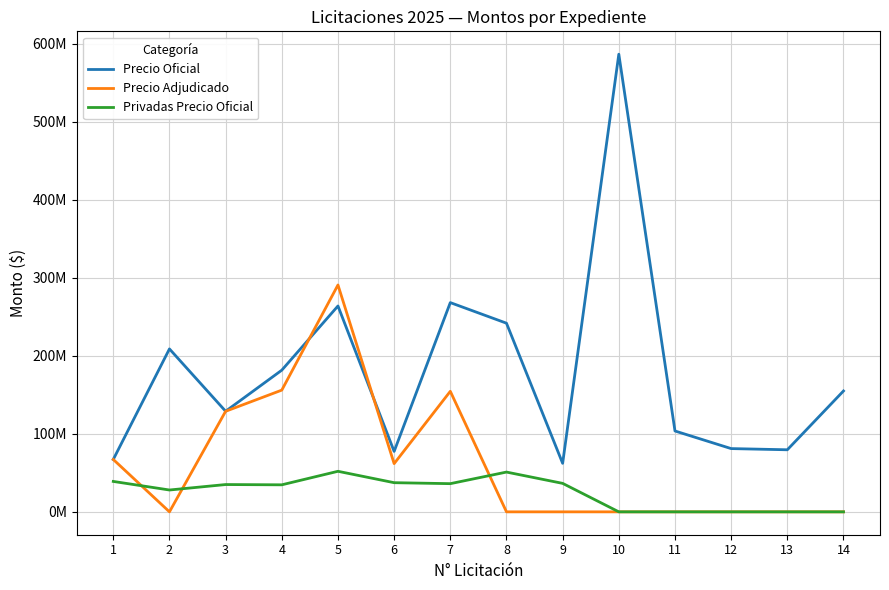

At which category does the chart reach its minimum across all series?

2